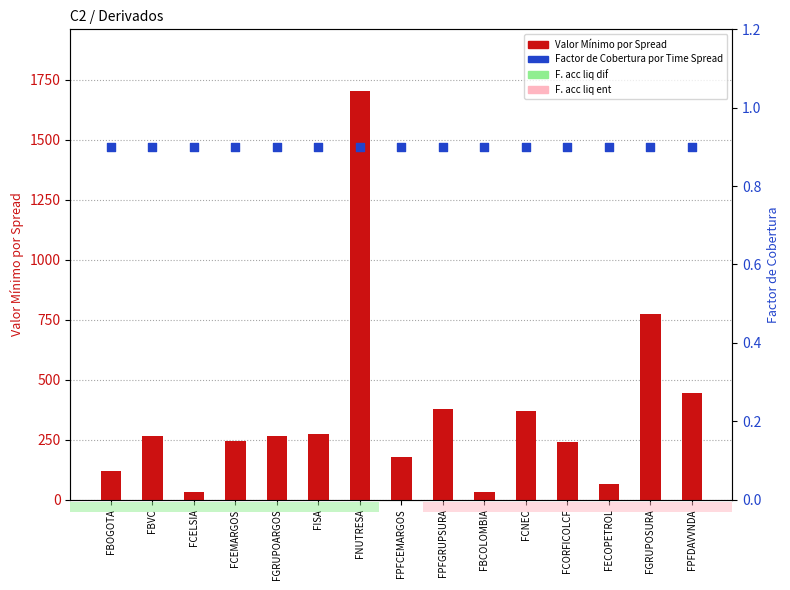

What are all the series names shown in the legend?

Valor Mínimo por Spread, Factor de Cobertura por Time Spread